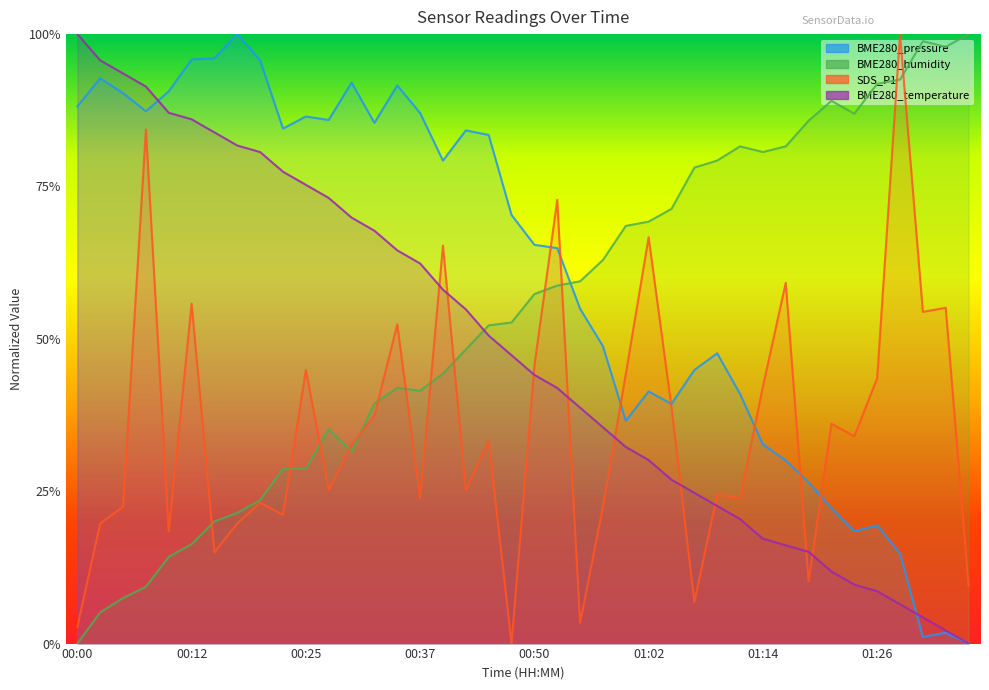

What is the sum of all BME280_humidity values?

21.5